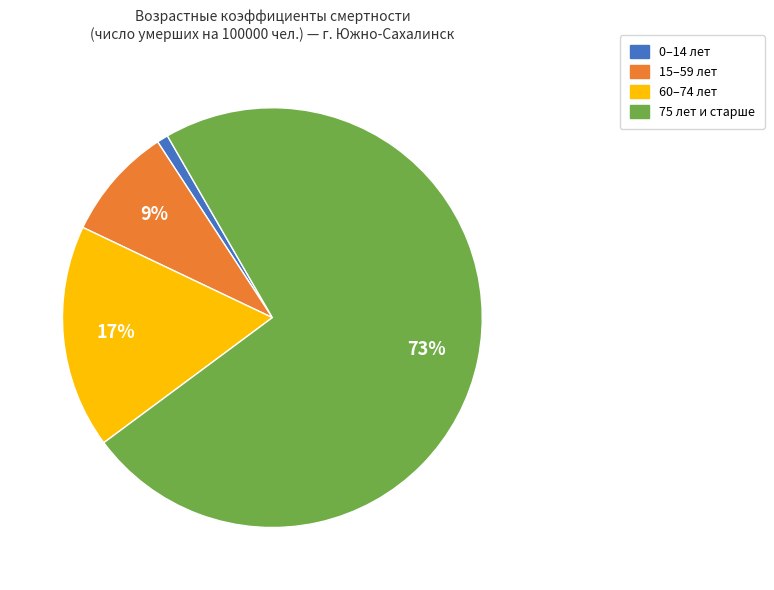

Is there any slice that represents more than half of the pie?

Yes